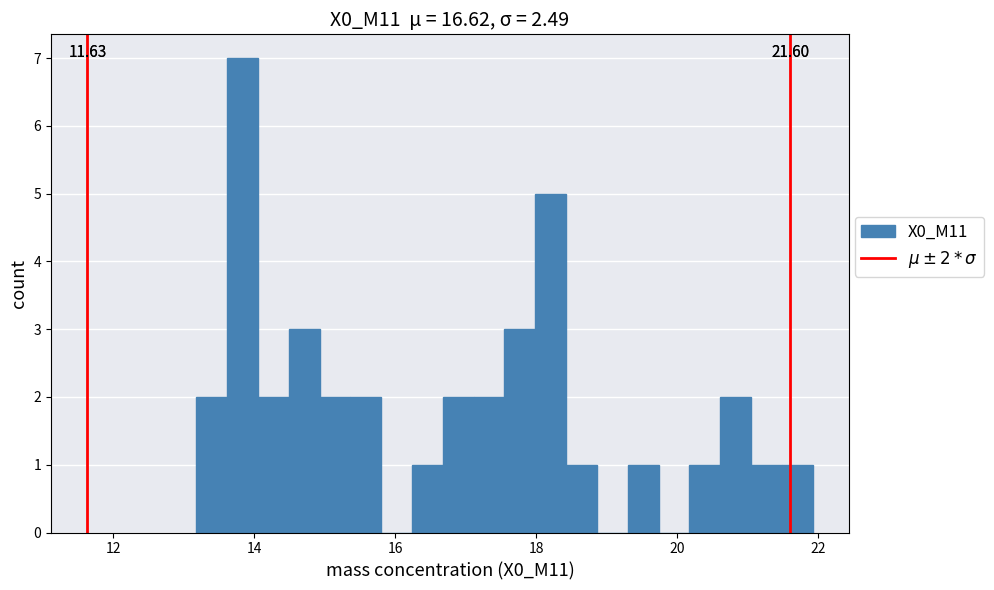

Around what value on the x-axis is the tallest bar? Give the approximate position of its centre, as read against the axis.

13.8